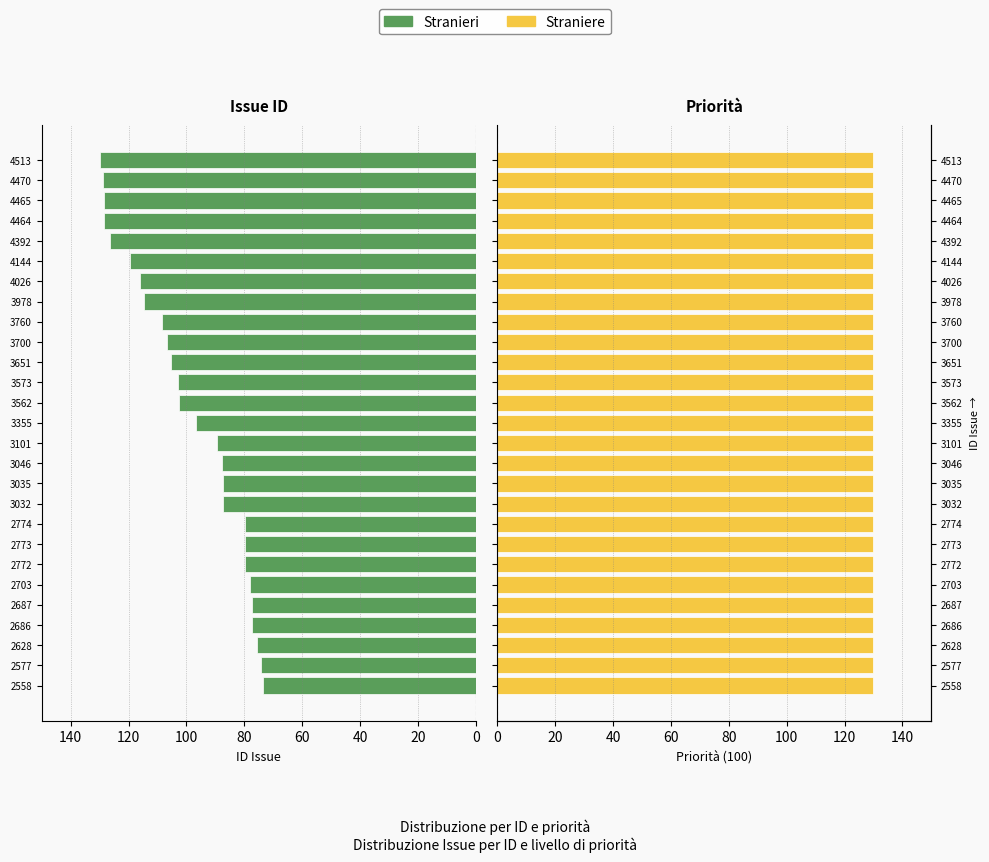

Which series has the largest total across all categories?

Stranieri